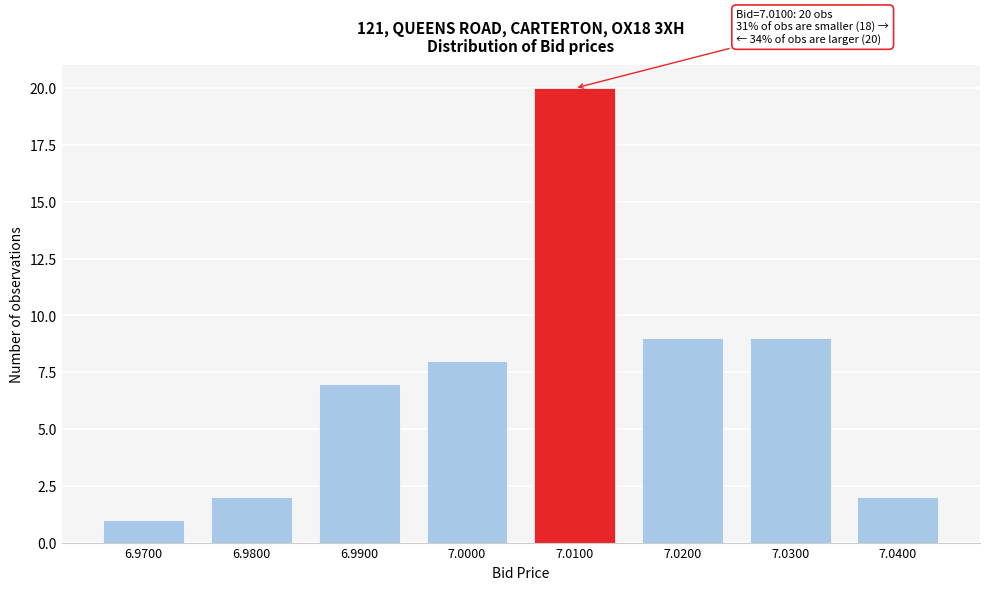

Reading left to right, what are all the values shown in this chart?

1	2	7	8	20	9	9	2